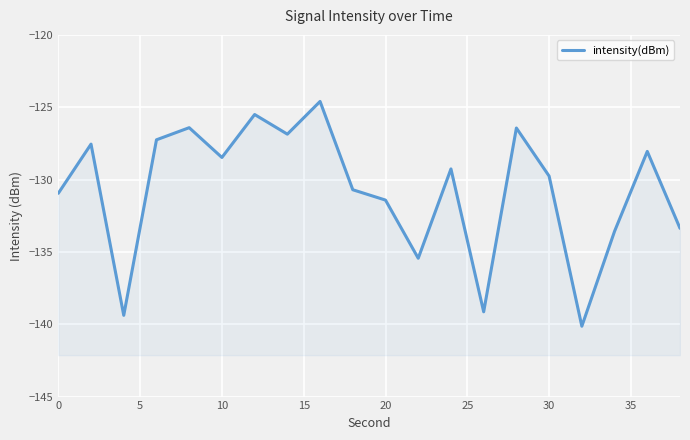

Count the number of data series in this chart.

1